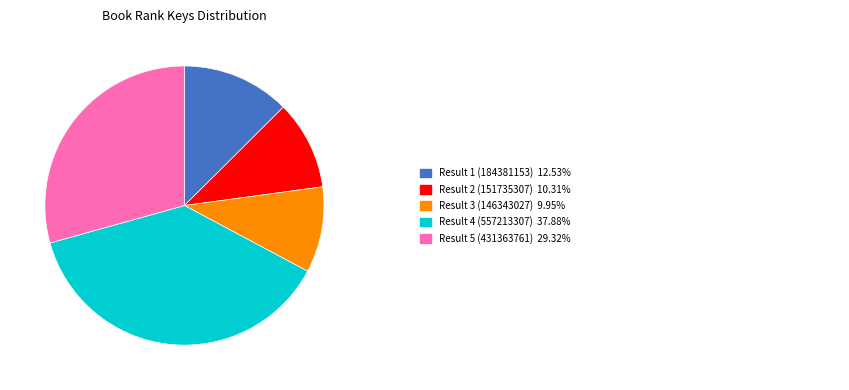

Does any single category account for the majority?

No